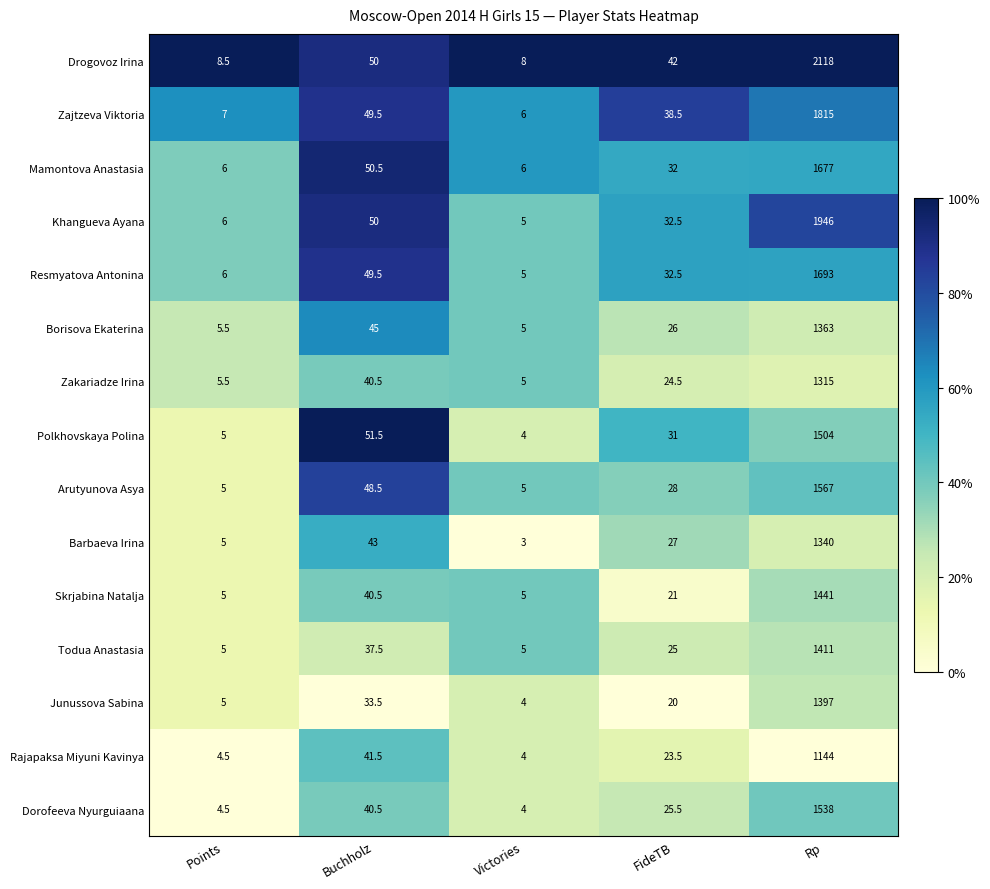

What is the spread (max minus min) of values at Rp?

974.0